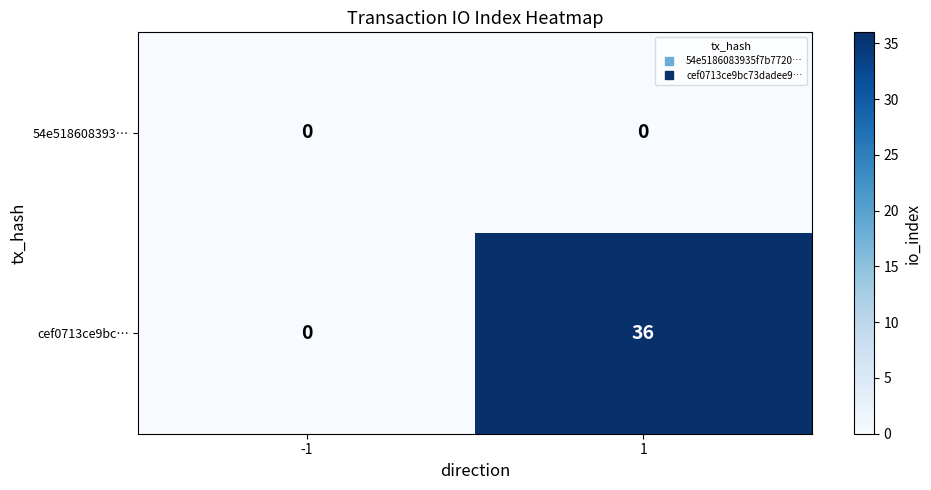

Rank the series at 1 from lowest to highest value.

54e518608393…, cef0713ce9bc…